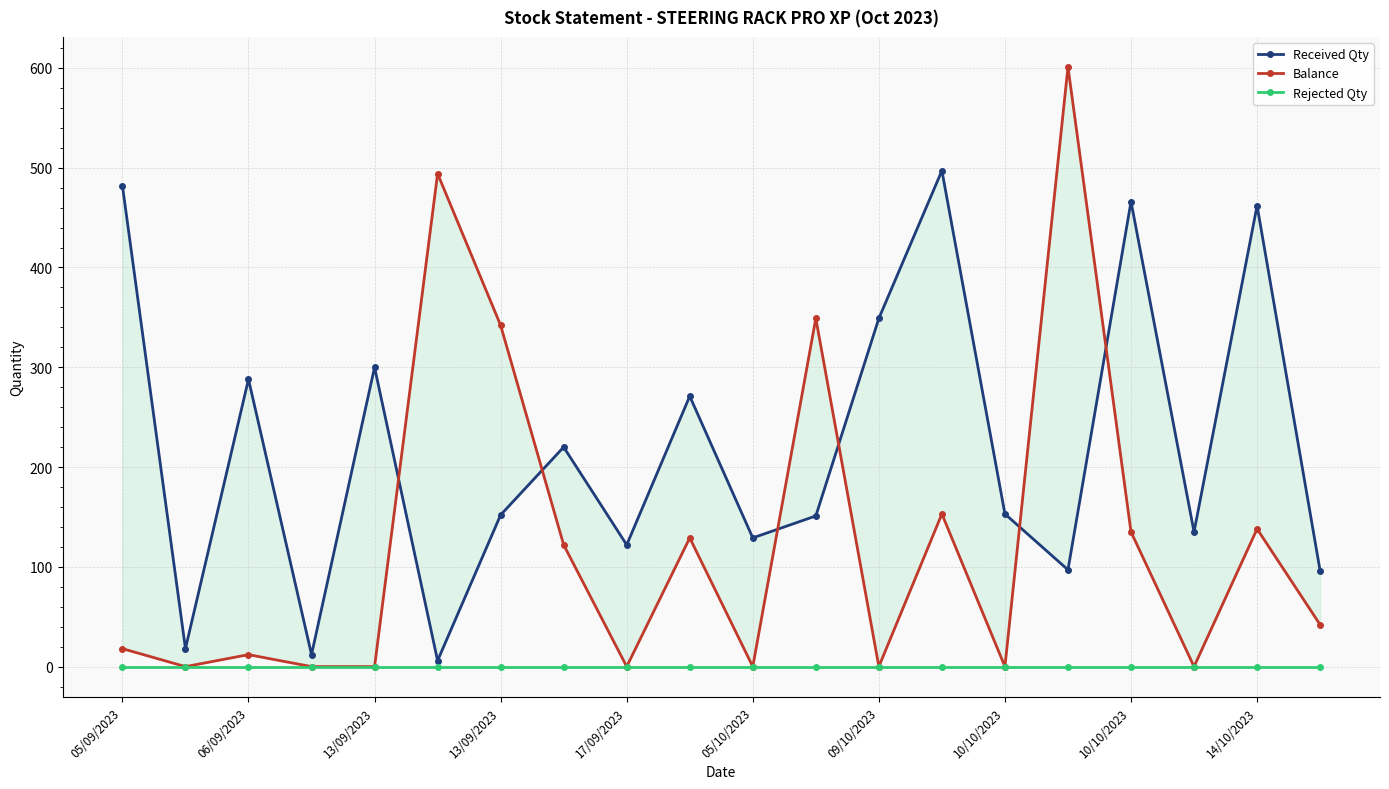

Reading left to right, what are all the values shown in this chart?

Received Qty: 482	18	288	12	300	6	152	220	122	271	129	151	349	497	153	97	466	135	462	96
Balance: 18	0	12	0	0	494	342	122	0	129	0	349	0	153	0	601	135	0	138	42
Rejected Qty: 0	0	0	0	0	0	0	0	0	0	0	0	0	0	0	0	0	0	0	0